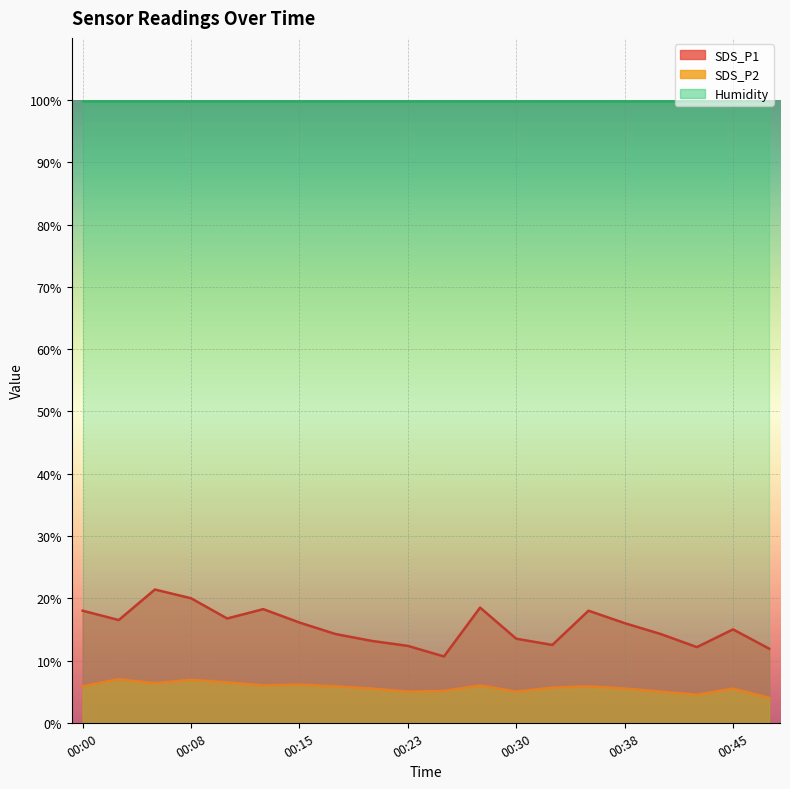

What is the difference between the SDS_P2 values at 00:47 and 00:23?

1.0